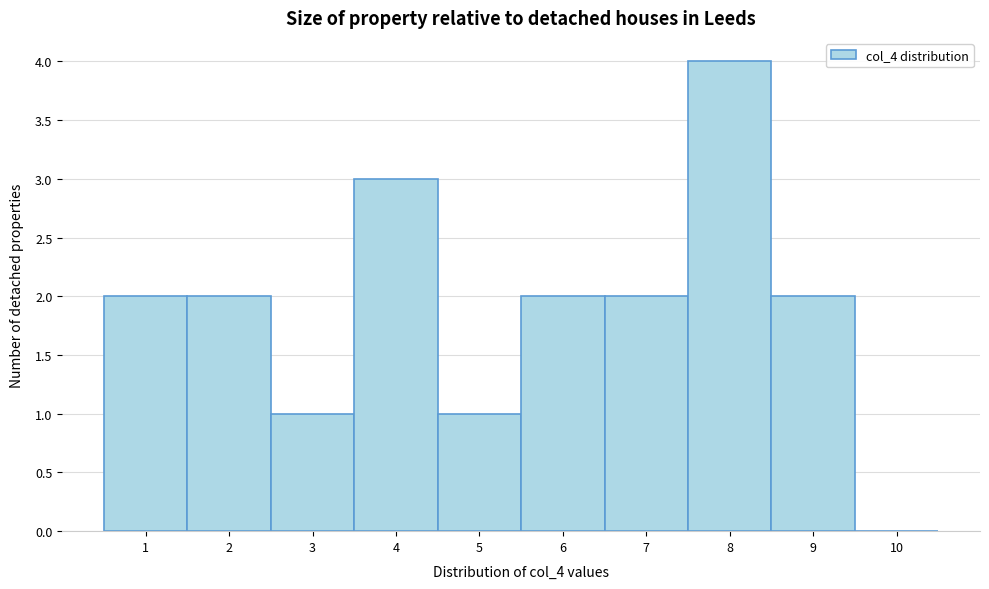

Reading left to right, what are all the values shown in this chart?

1=2	2=2	3=1	4=3	5=1	6=2	7=2	8=4	9=2	10=0